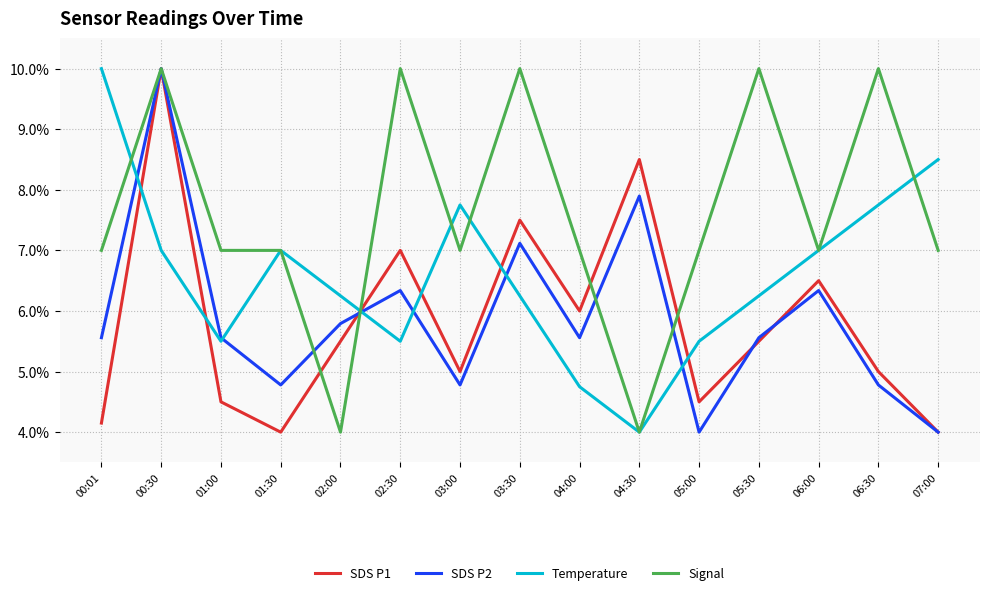

How many intersections are there between SDS P2 and Temperature?

6